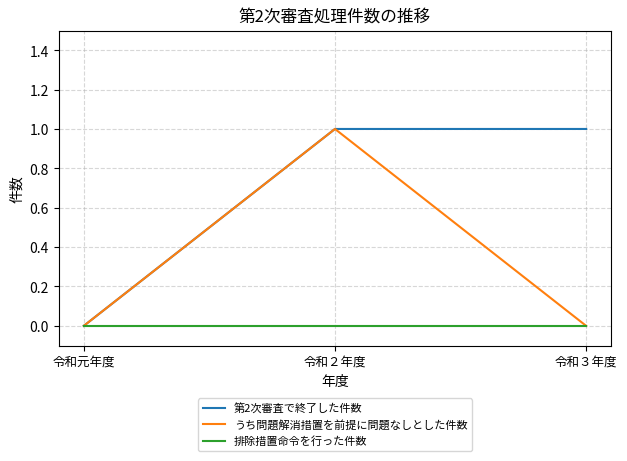

Reading left to right, transcribe all the data shown in this chart.

第2次審査で終了した件数: 令和元年度=0	令和２年度=1	令和３年度=1
うち問題解消措置を前提に問題なしとした件数: 令和元年度=0	令和２年度=1	令和３年度=0
排除措置命令を行った件数: 令和元年度=0	令和２年度=0	令和３年度=0